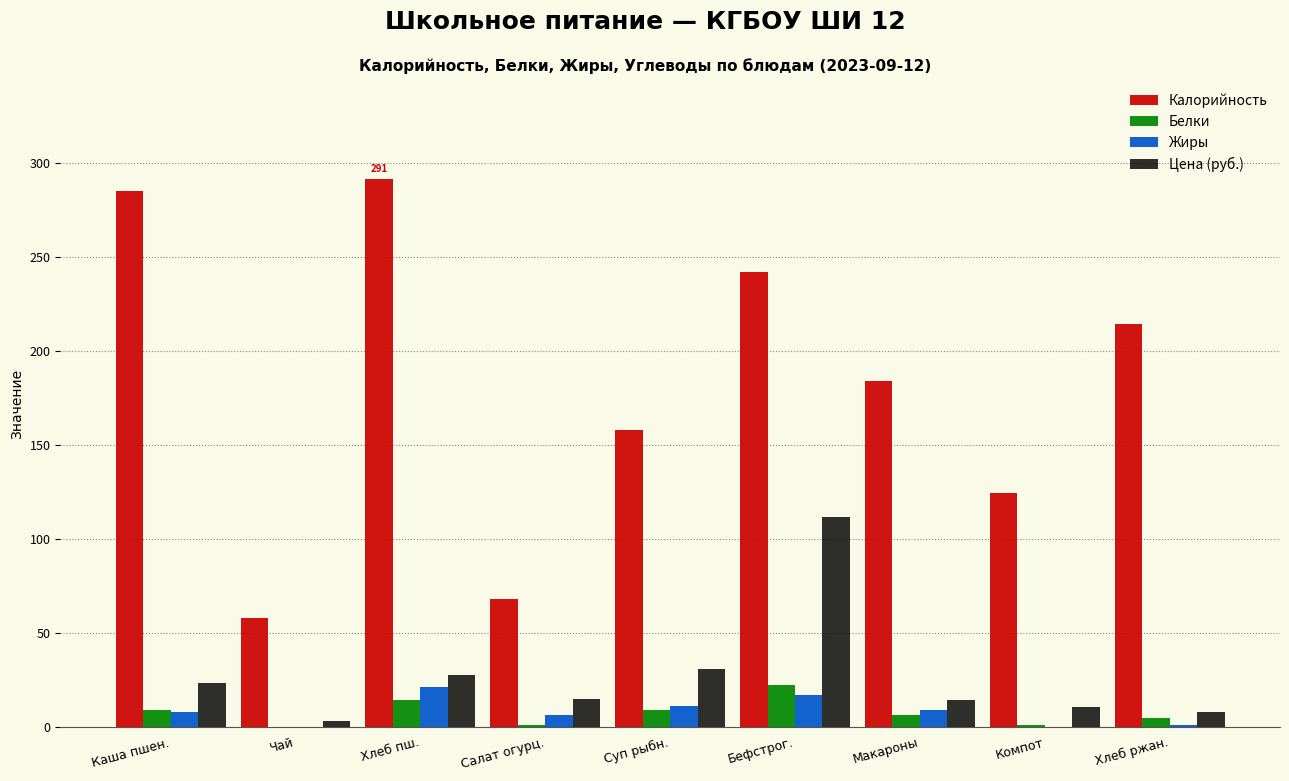

Which category has the highest value in the Цена (руб.) series?

Бефстрог.